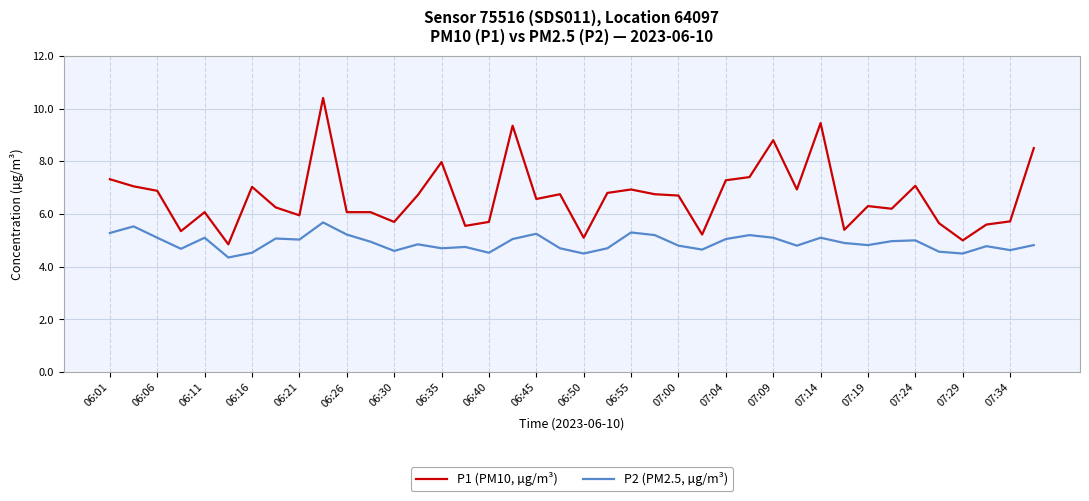

Which series has the largest total across all categories?

P1 (PM10, µg/m³)